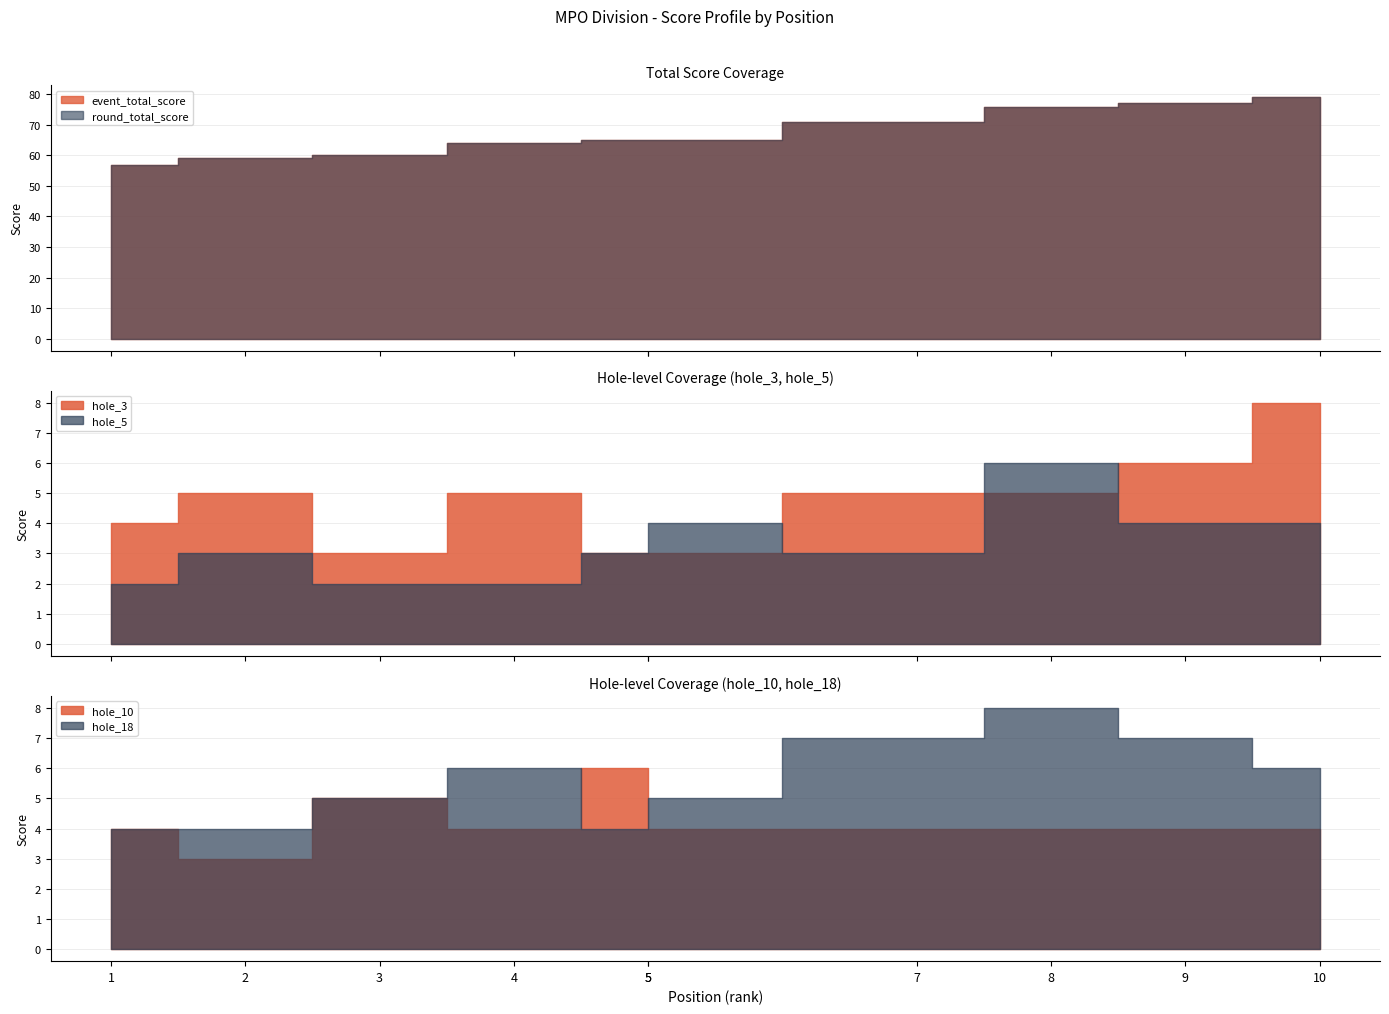

What is the spread (max minus min) of values at 5?

62